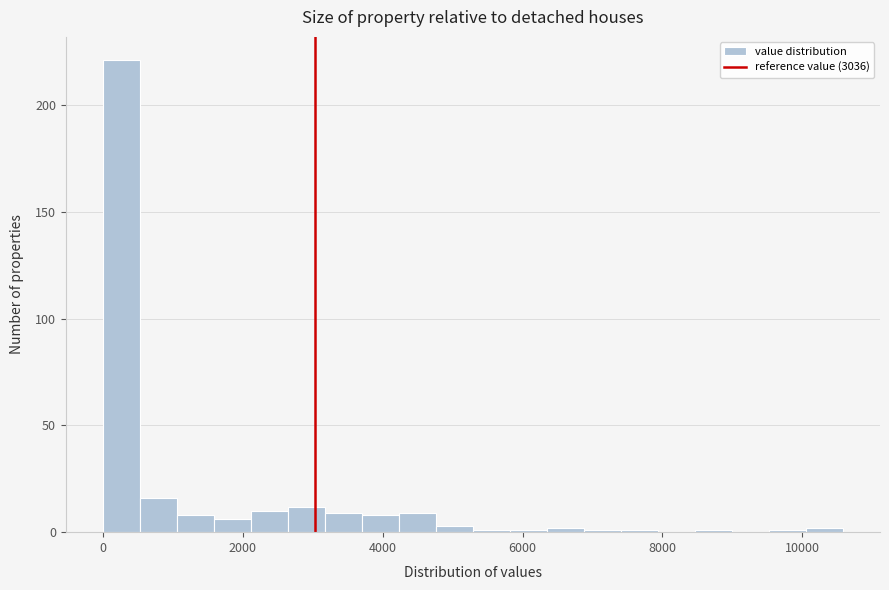

Read against the x-axis, roughly where is the centre of the tallest bar?

200